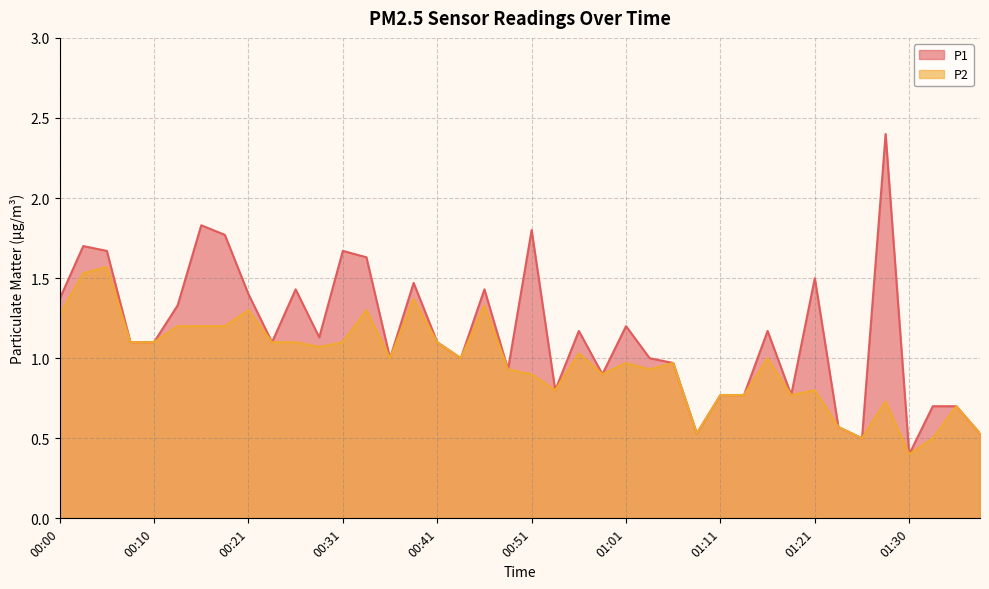

What is the average value of the P2 series?

1.0